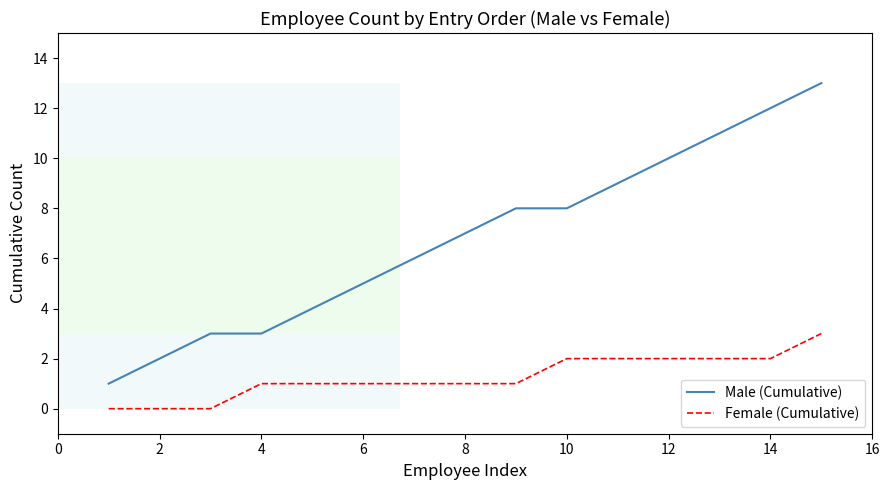

Which series has the largest total across all categories?

Male (Cumulative)